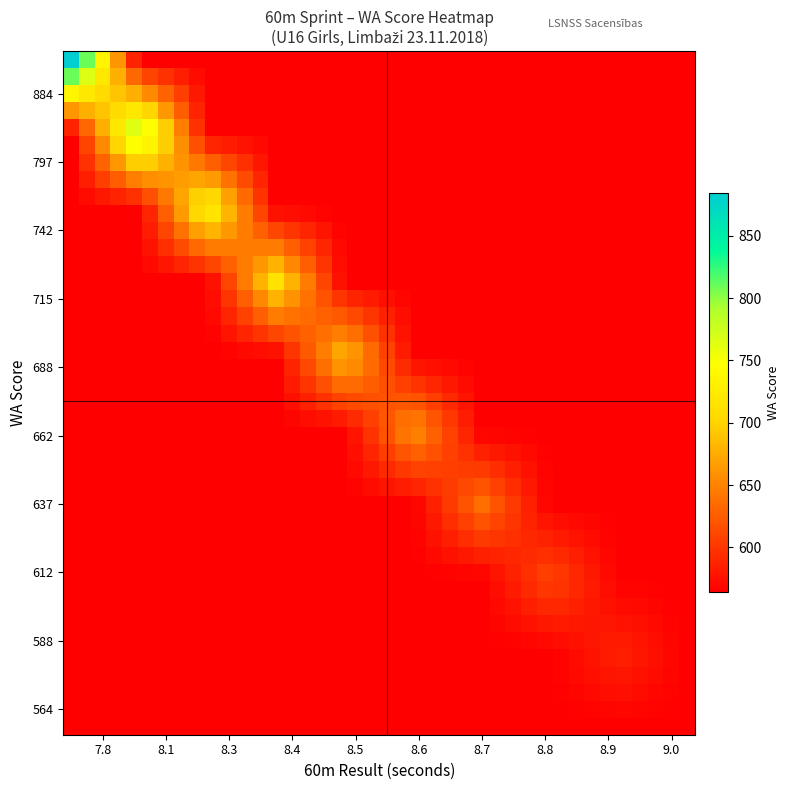

At which category does the chart reach its minimum across all series?

22